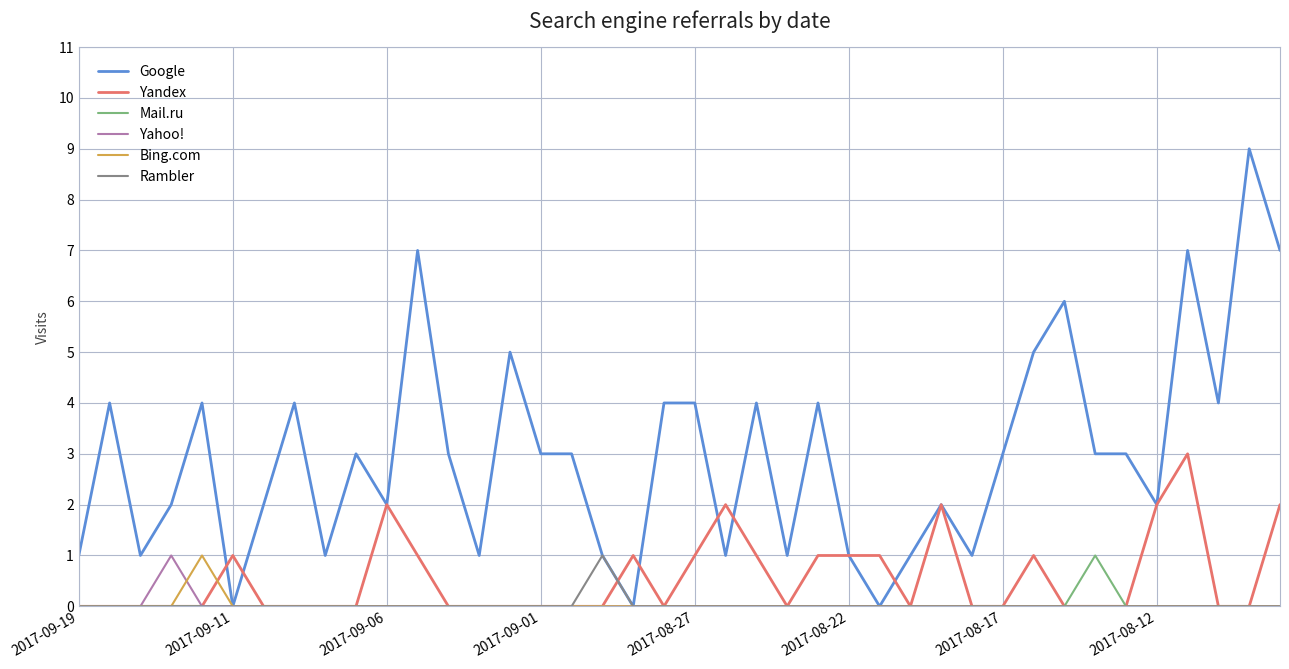

Which series has the widest spread of values?

Google